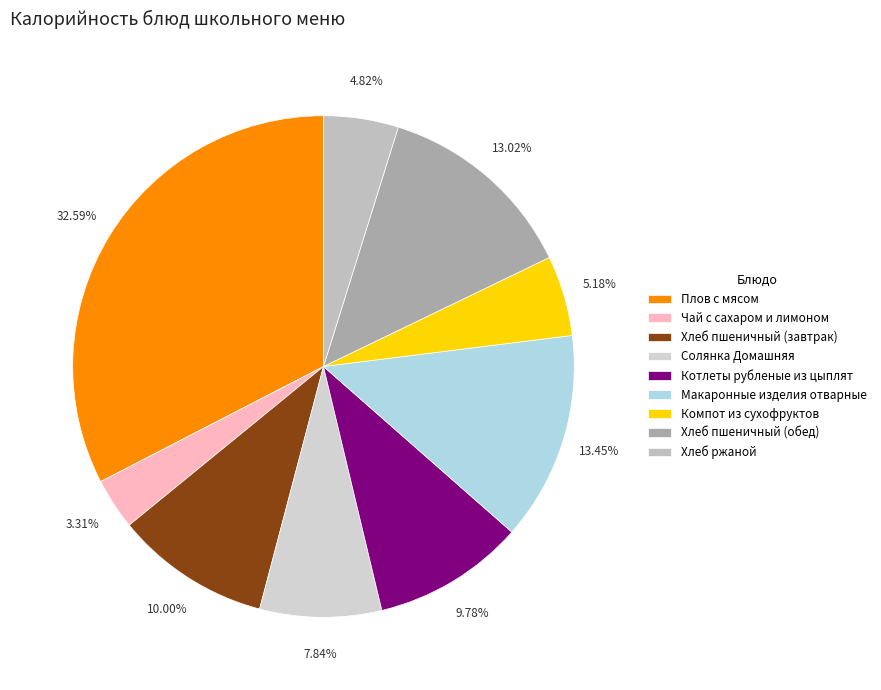

True or false: Хлеб ржаной accounts for 12% of the total.

False